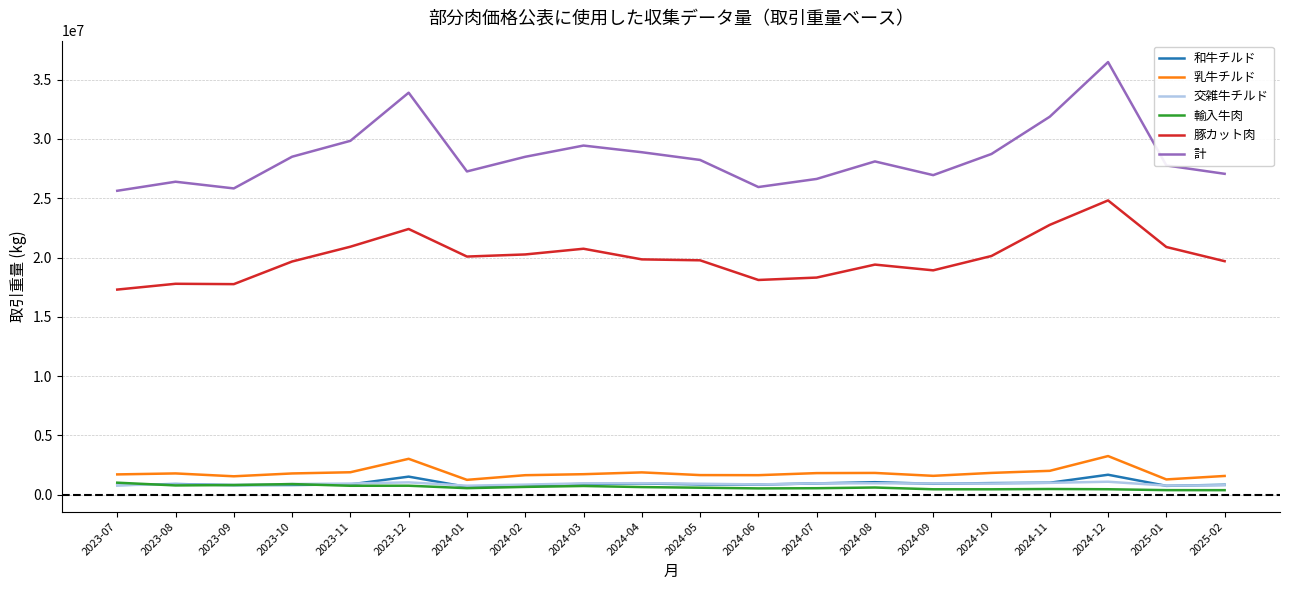

What is the sum of the 乳牛チルド values at 2025-02 and 2024-11?

3566898